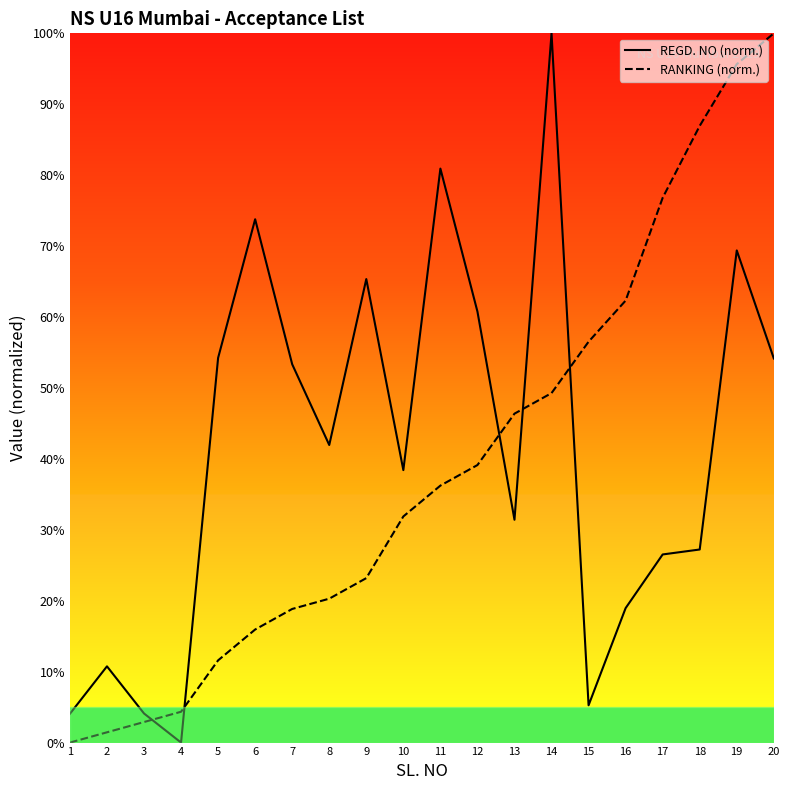

Where do RANKING and REGD. NO first cross each other?

3 and 4